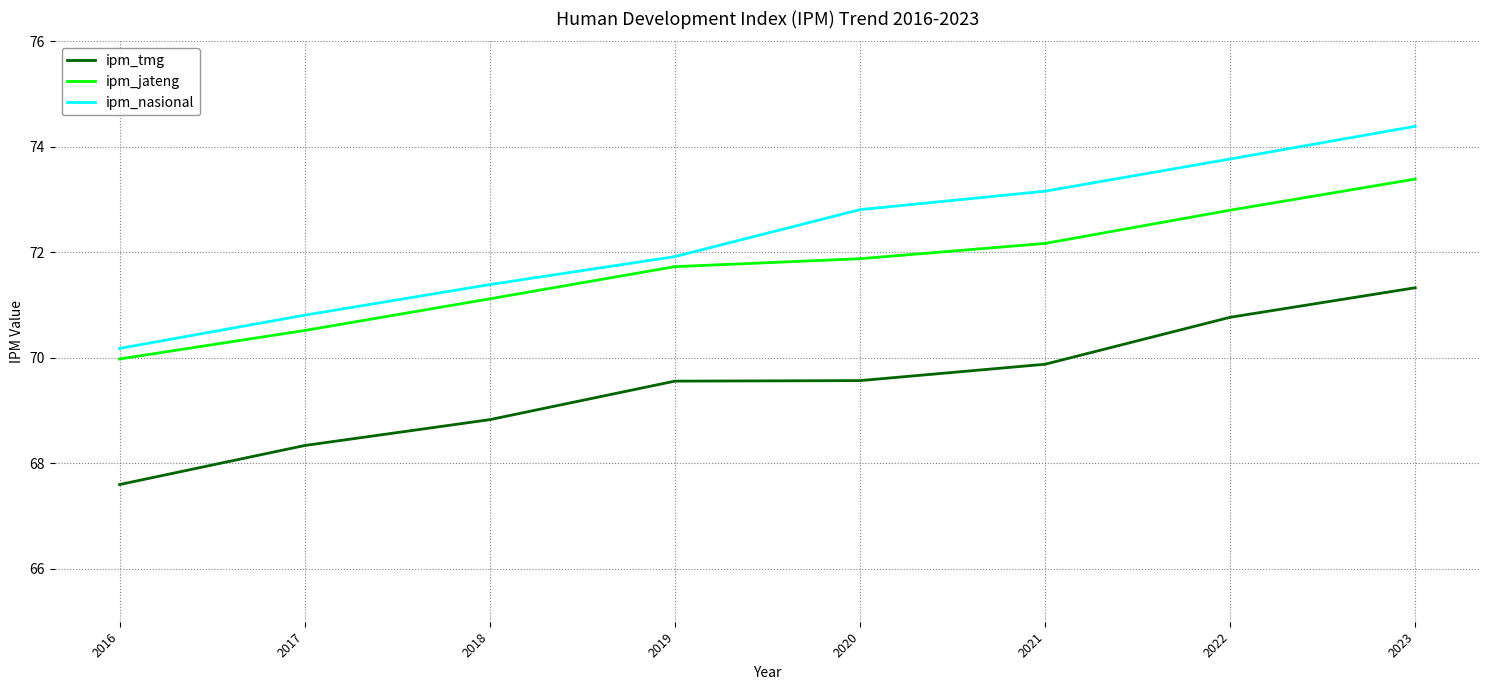

What is the sum of the ipm_tmg values at 2018 and 2022?

139.6